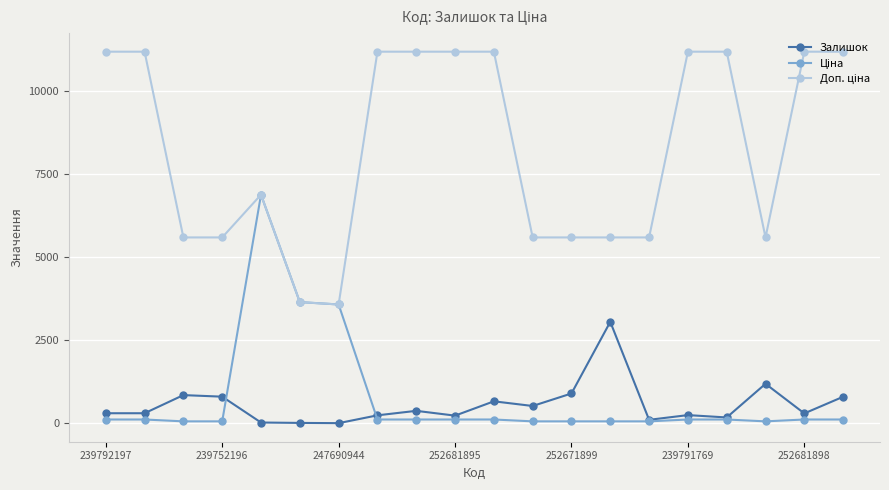

At how many categories does at least one series exceed 5806?

11